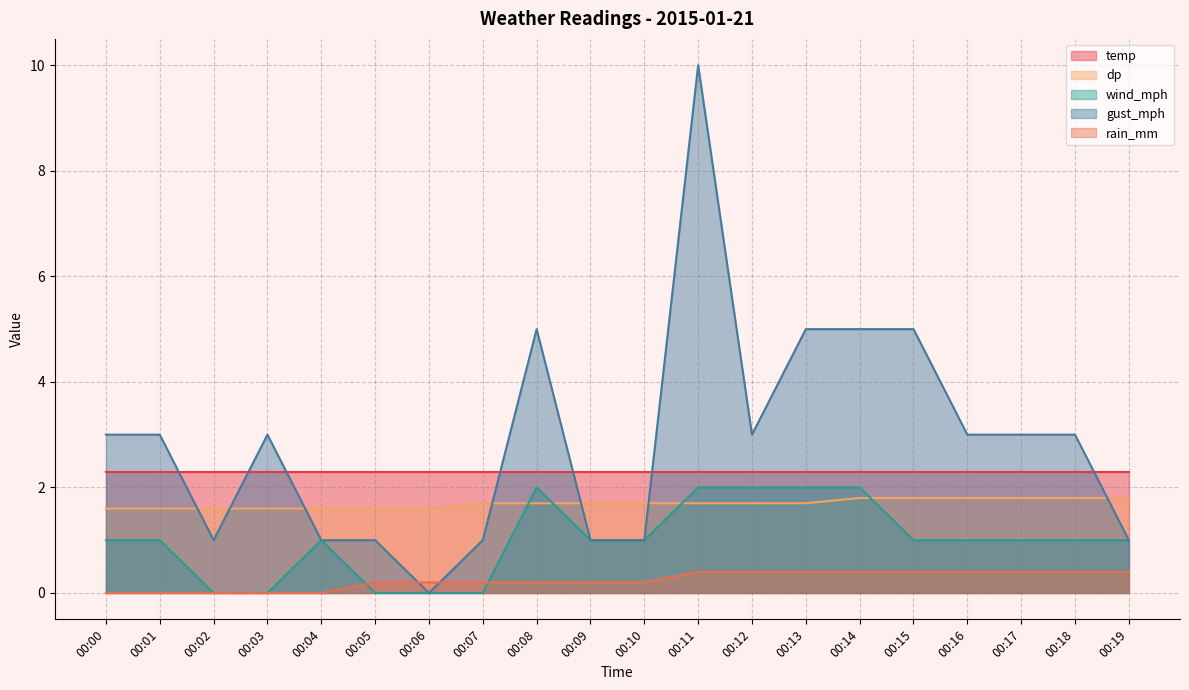

True or false: wind_mph has a value of 0.9 at 00:05.

False